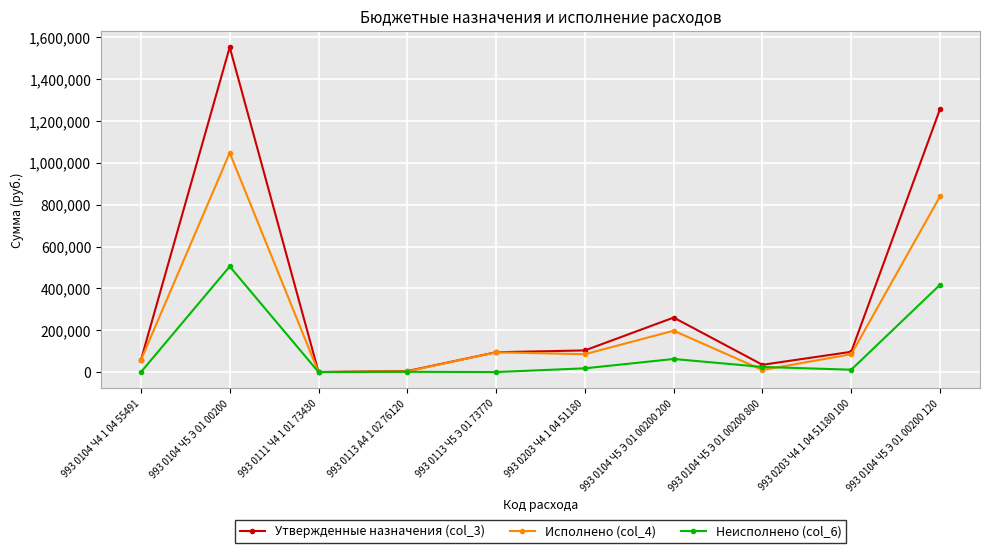

What is the total value across all series at 993 0104 Ч5 Э 01 00200 120?

2513400.0